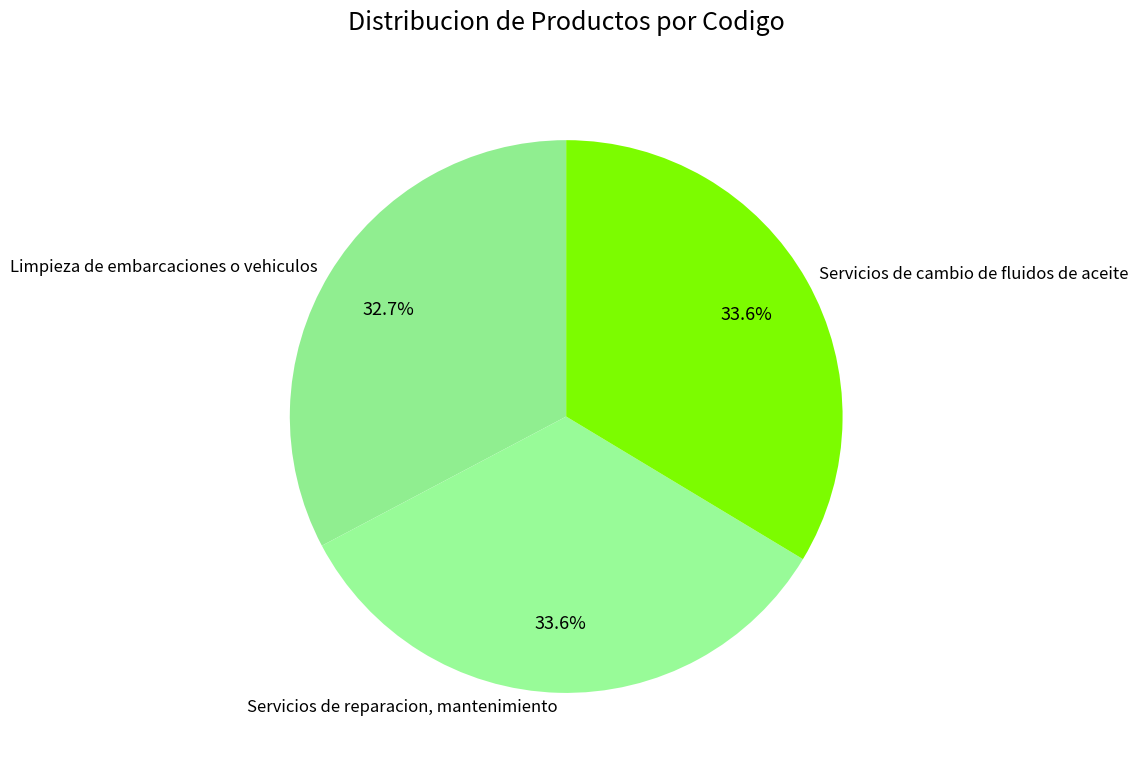

What percentage do Servicios de cambio de fluidos de aceite and Servicios de reparacion, mantenimiento together represent?

67.3%